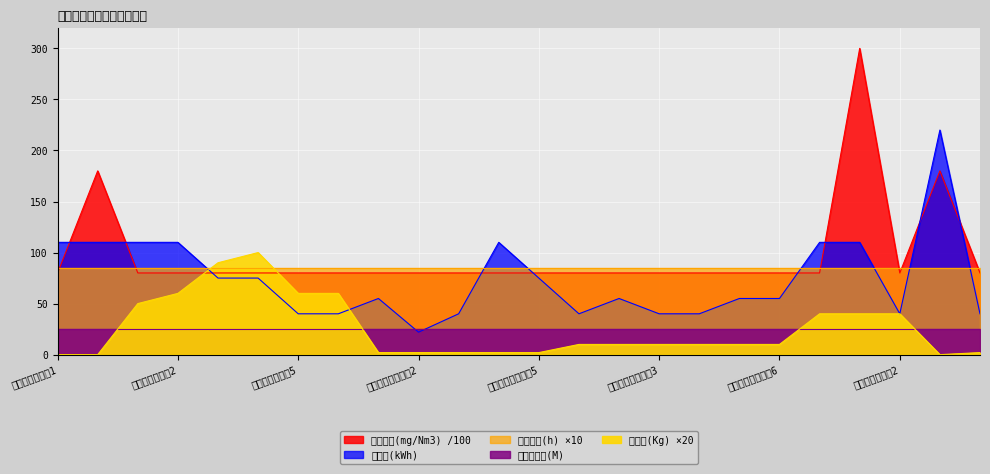

What is the spread (max minus min) of values at 锅炉废气处理塔1?

110